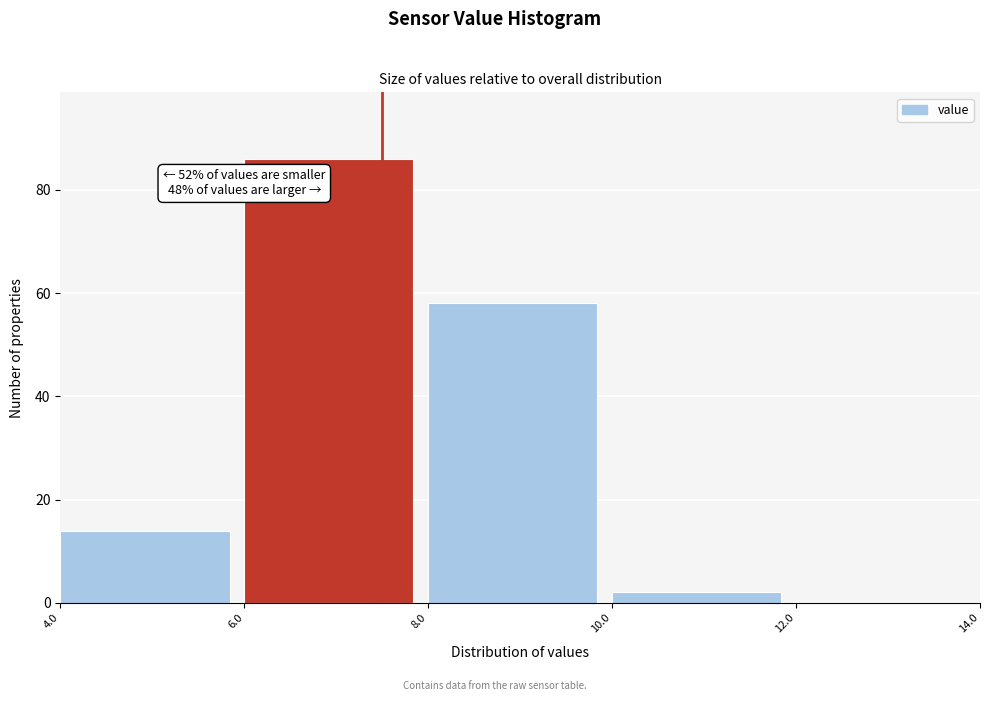

Over which range of the x-axis is the bar tallest?

6.0 to 8.0